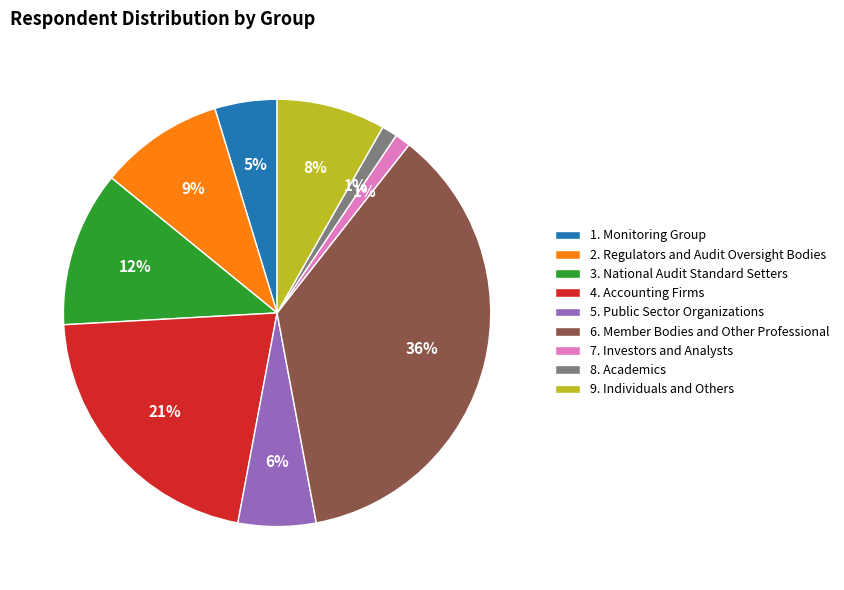

Do 2. Regulators and Audit Oversight Bodies and 3. National Audit Standard Setters together represent more than half of the pie?

No